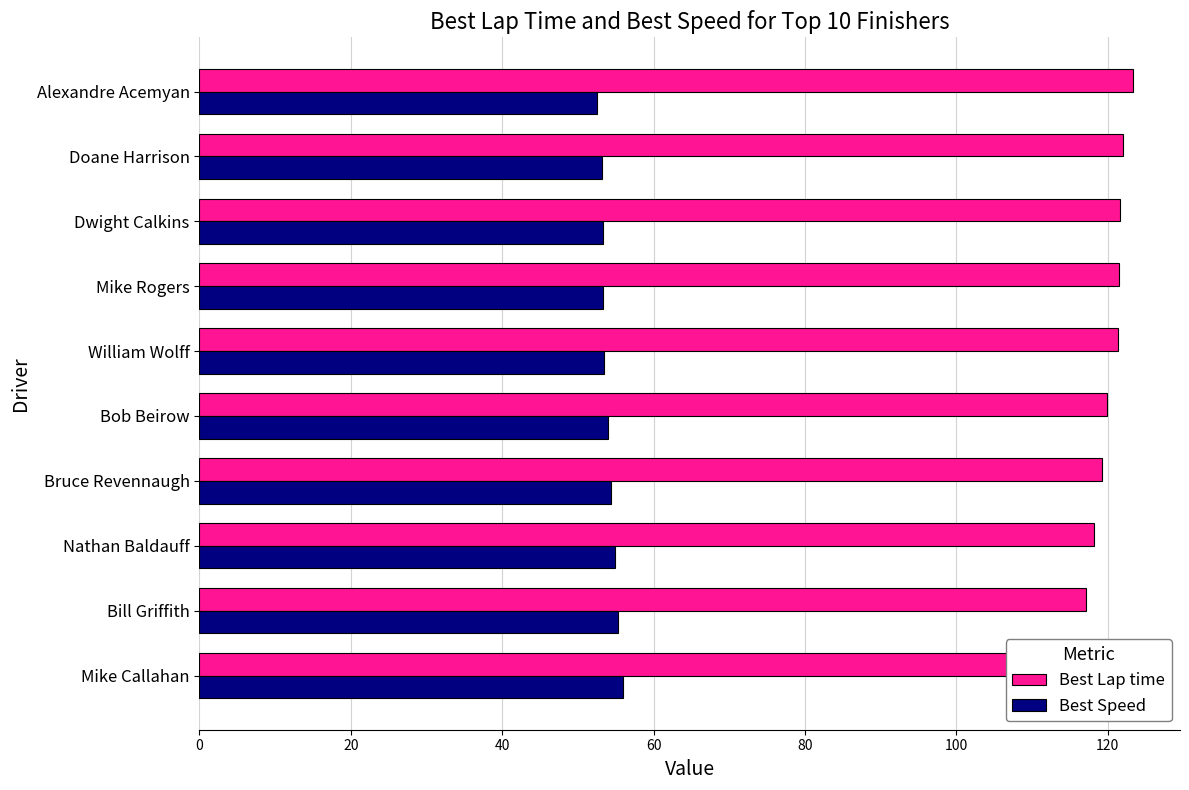

The Best Speed series shows 75.5 at Alexandre Acemyan. True or false?

False